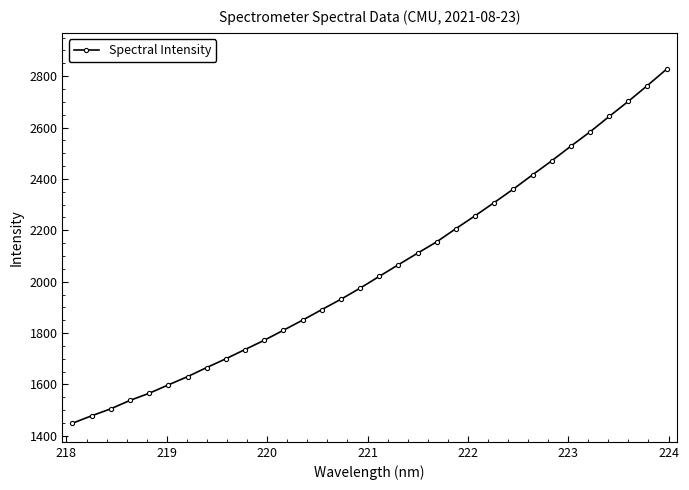

What is the difference between the second highest and second lowest values?

1285.6